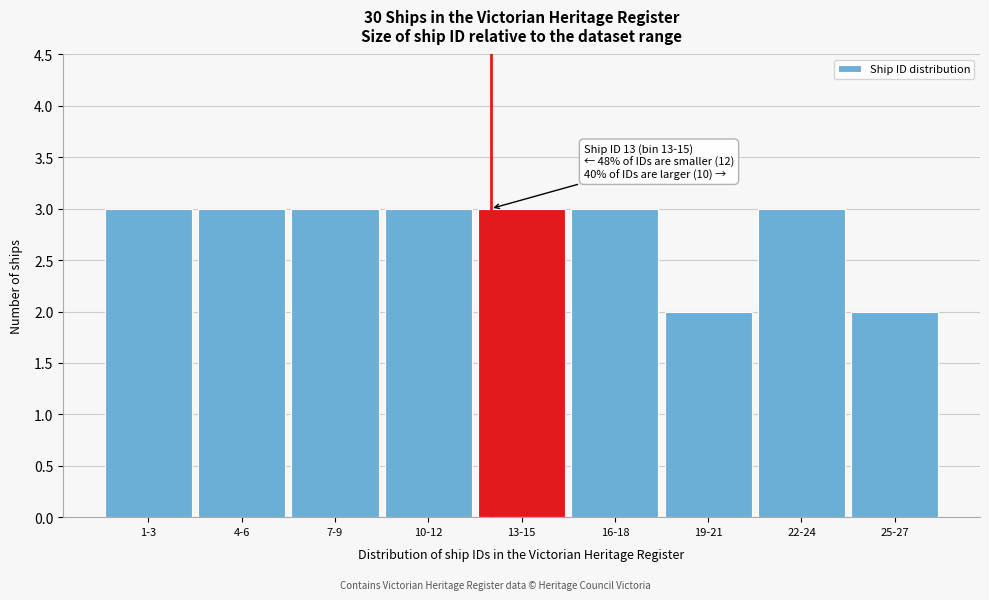

Reading left to right, list all the values displayed in this chart.

3	3	3	3	3	3	2	3	2